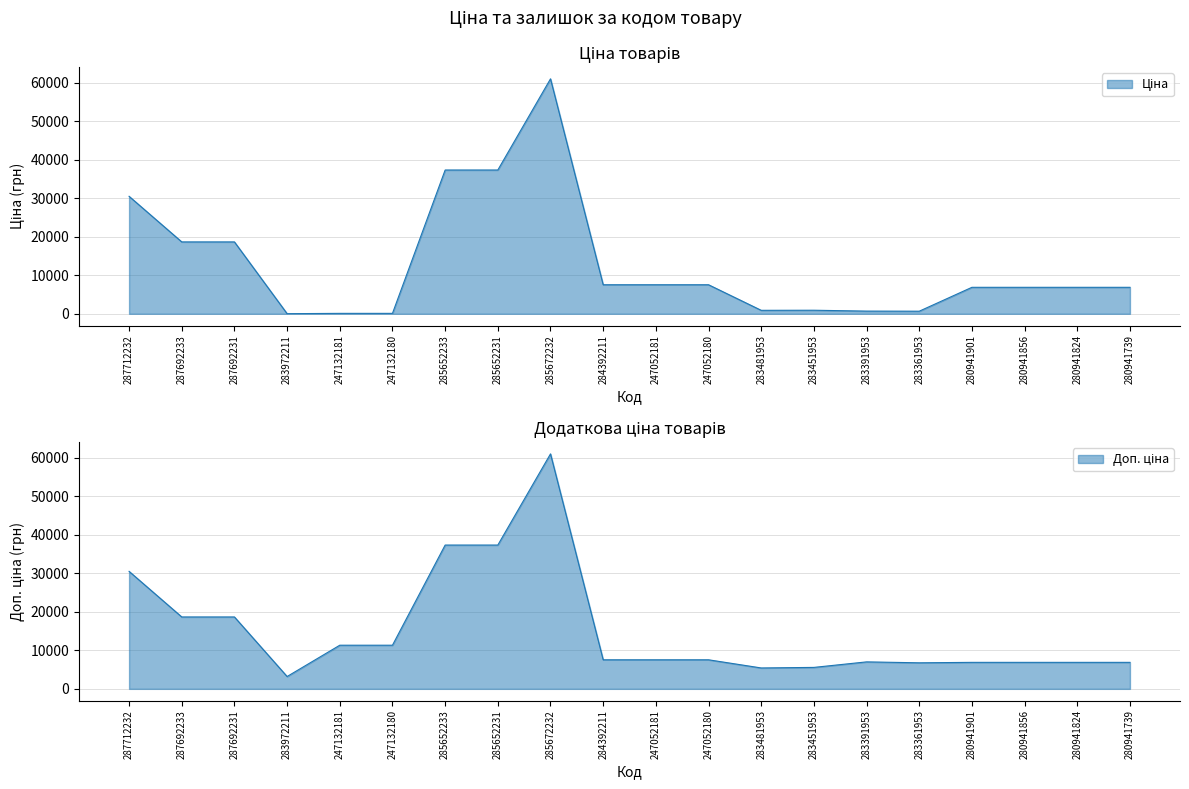

The value of Ціна at 247132180 is 149.3. True or false?

False